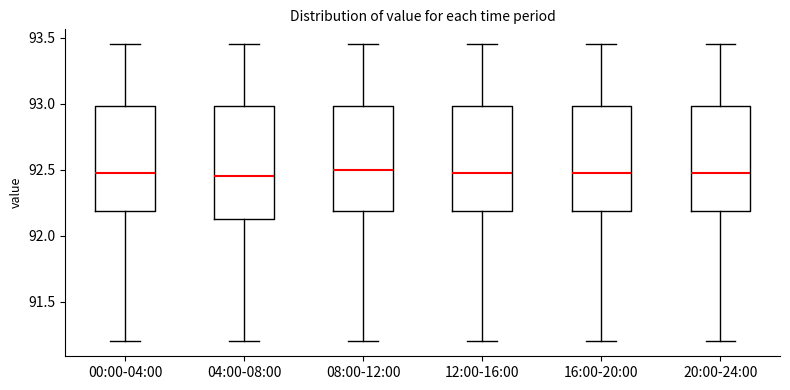

Where does the median line of the box for 12:00-16:00 sit on the y-axis? The values are not printed on the chart, so give them approximately, as read against the axis.

92.50